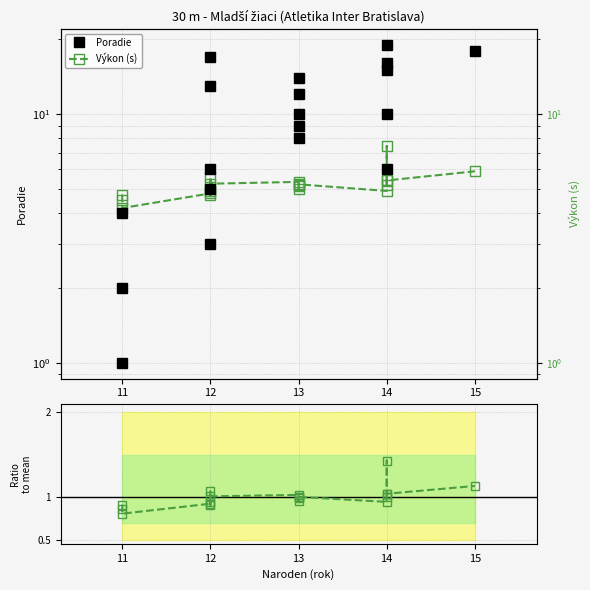

List the series in order of their overall mean, highest first.

Poradie, Výkon (s), Výkon / mean